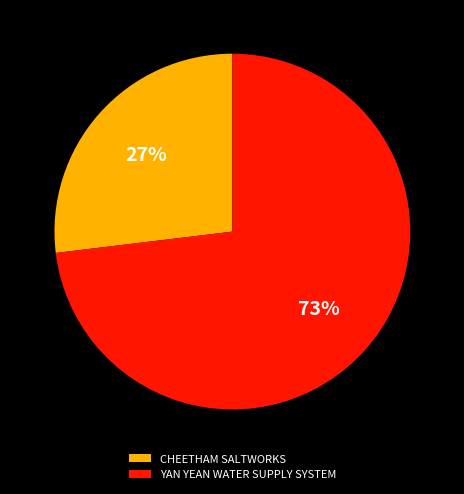

Does any single category account for the majority?

Yes